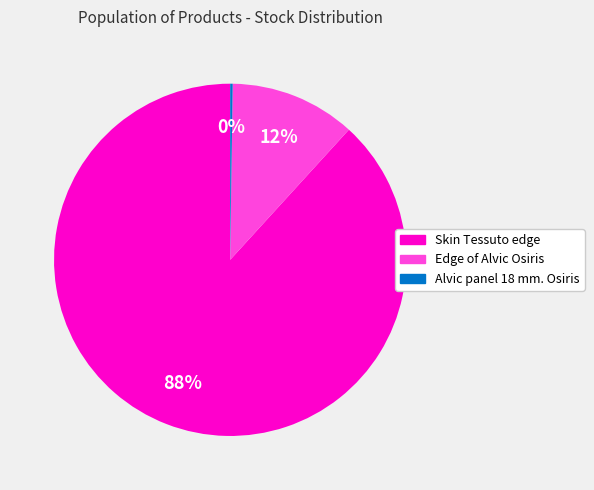

To the nearest percent, what is the difference between the largest and smallest slice percentages?

88%